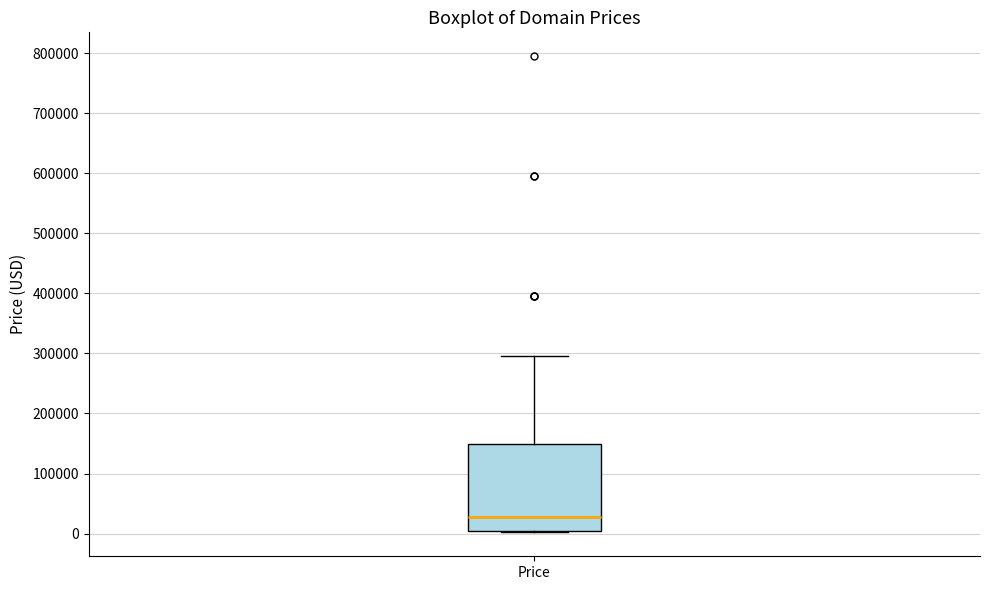

Transcribe this box plot: give where the median line is, the range the box spans, and where the two whiskers end, as read against the y-axis. The values are not printed on the chart, so give them approximately, as read against the axis.

median 30000, box 0 to 150000, whiskers 0 to 290000